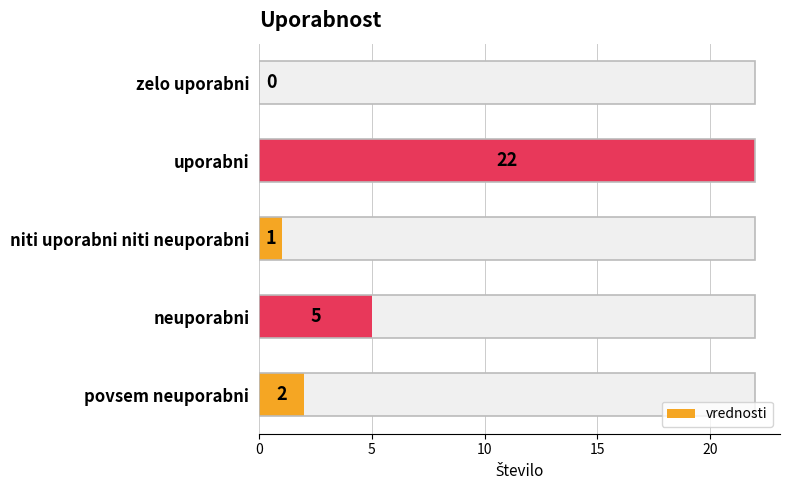

Are the bars horizontal?

Yes